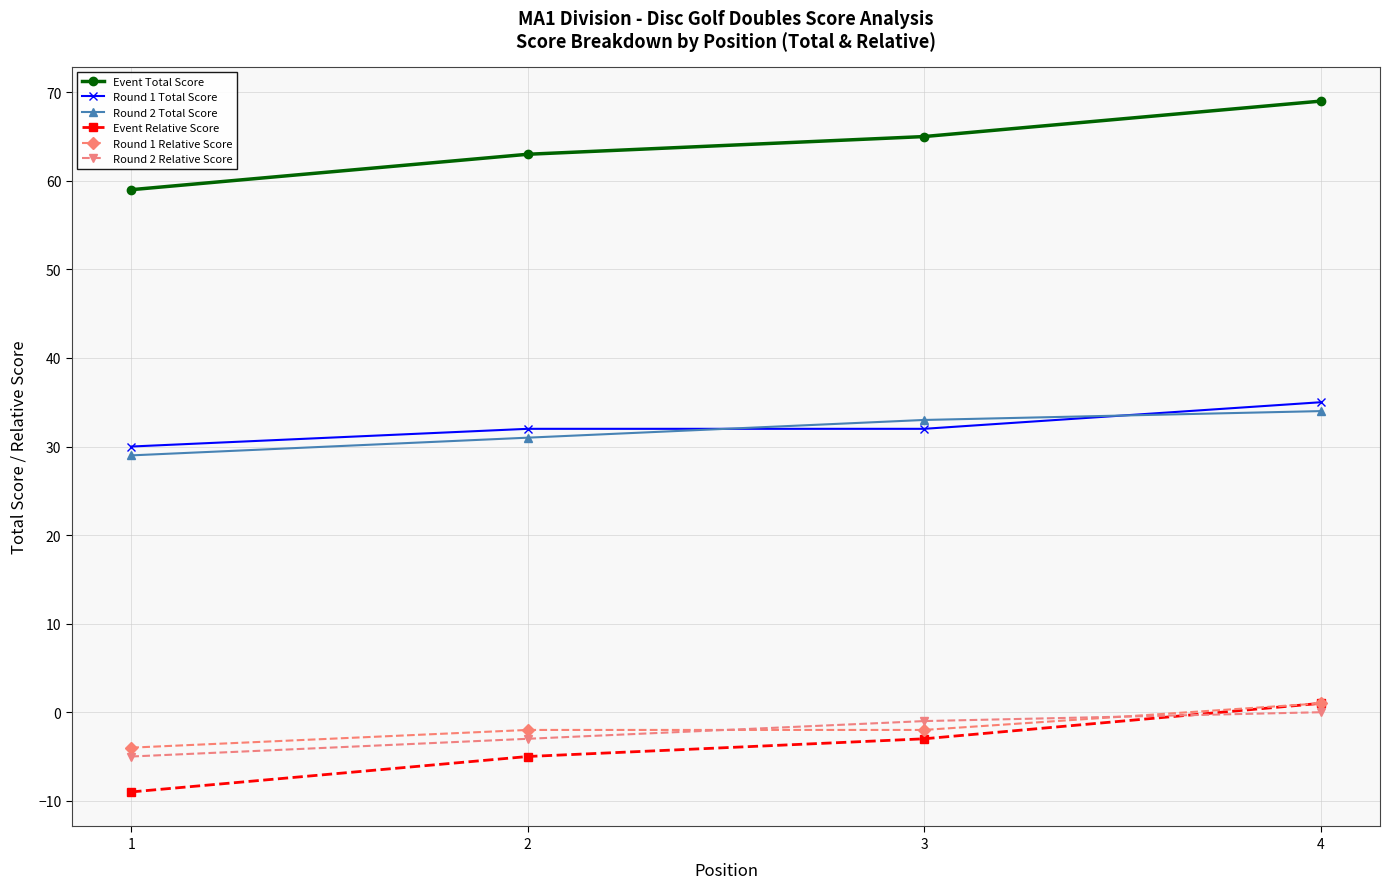

What is the total value across all series at 3?

124